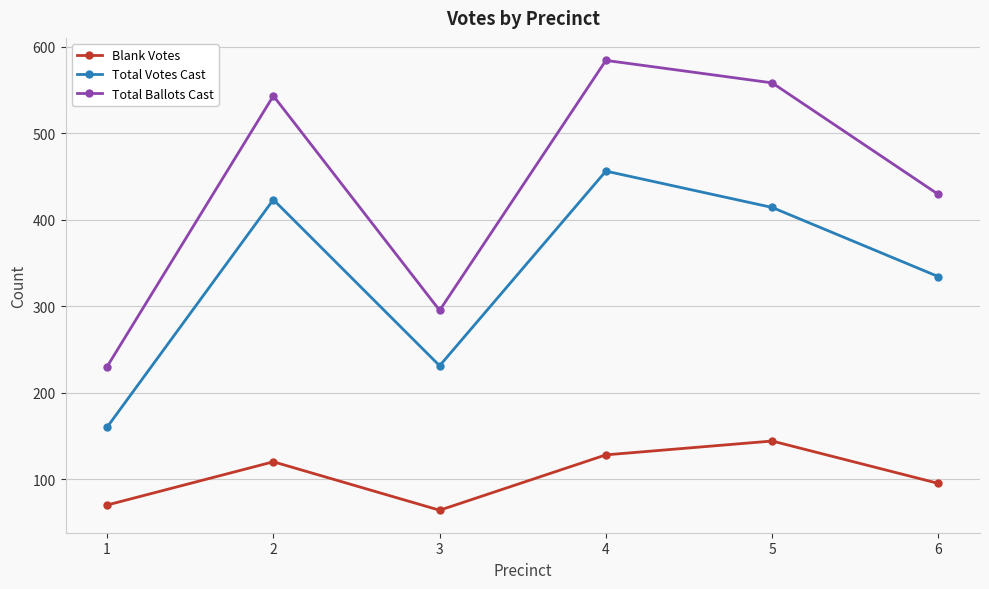

Read the Total Votes Cast value at 5, to the nearest 10.

410